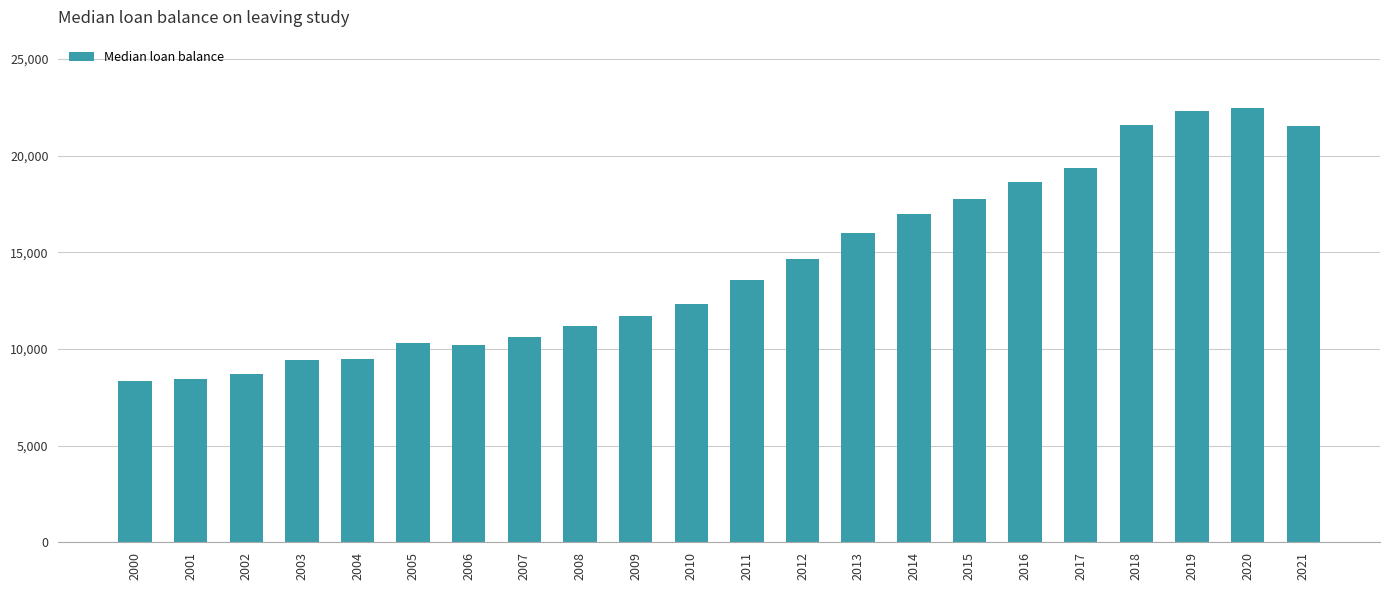

What is the maximum value shown in the chart?

22480